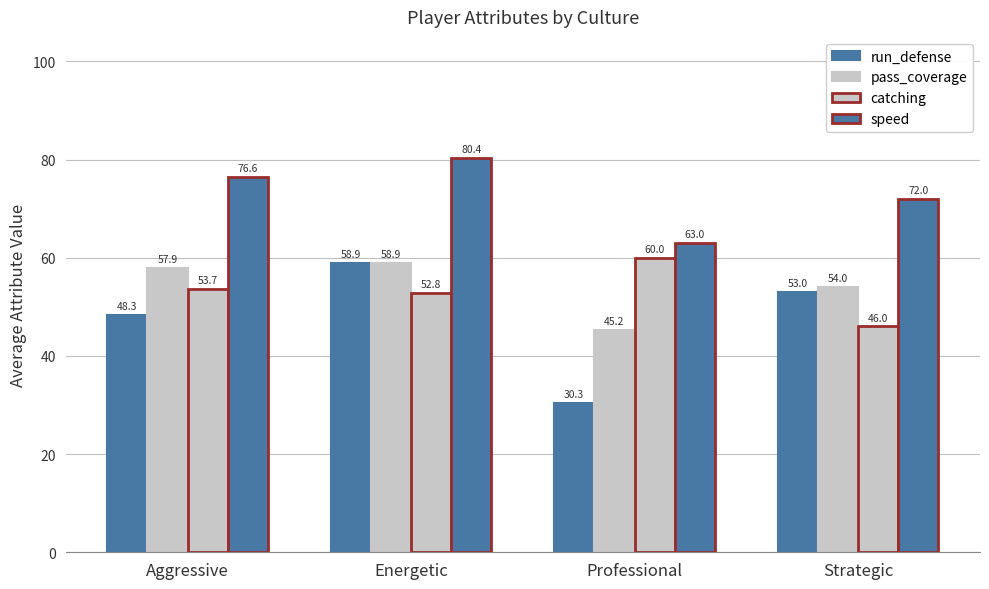

At how many categories does at least one series exceed 64?

3